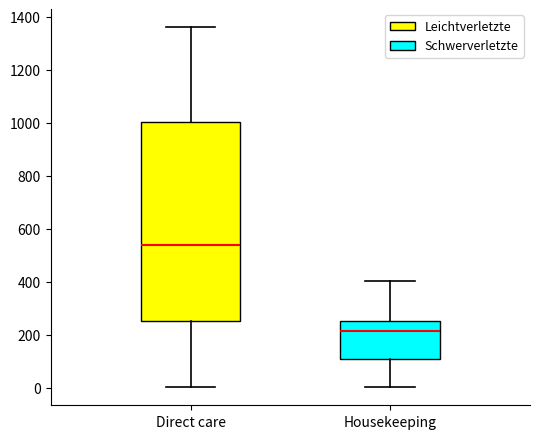

Where is the lower edge of the box for Direct care on the y-axis? The values are not printed on the chart, so give them approximately, as read against the axis.

260